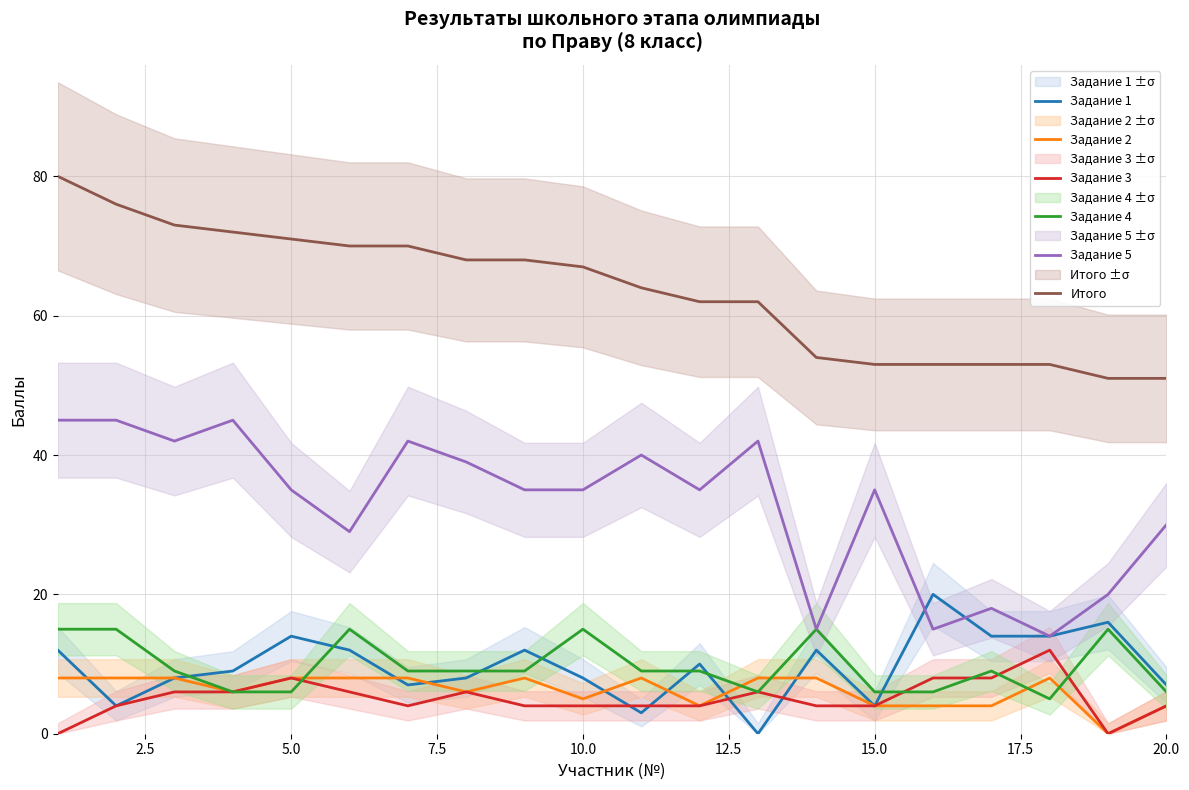

True or false: Задание 5 and Итого intersect in this chart.

False